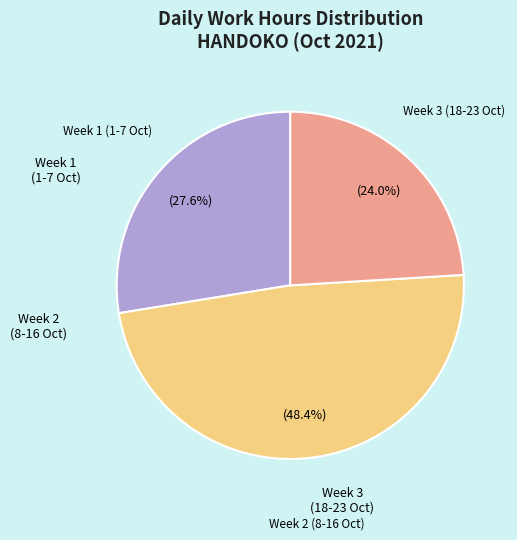

Count the number of slices in the pie.

3